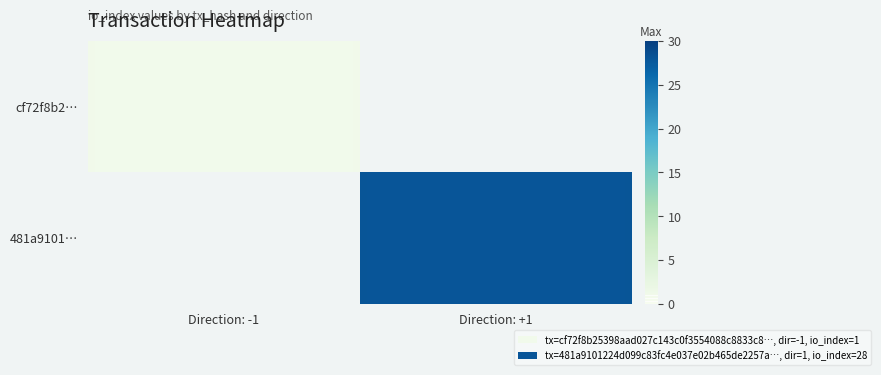

List the series in order of their peak value, lowest first.

cf72f8b2…, 481a9101…